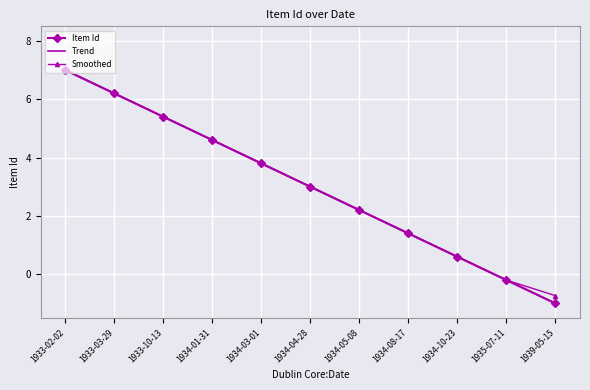

At which category does the chart reach its peak across all series?

1933-02-02